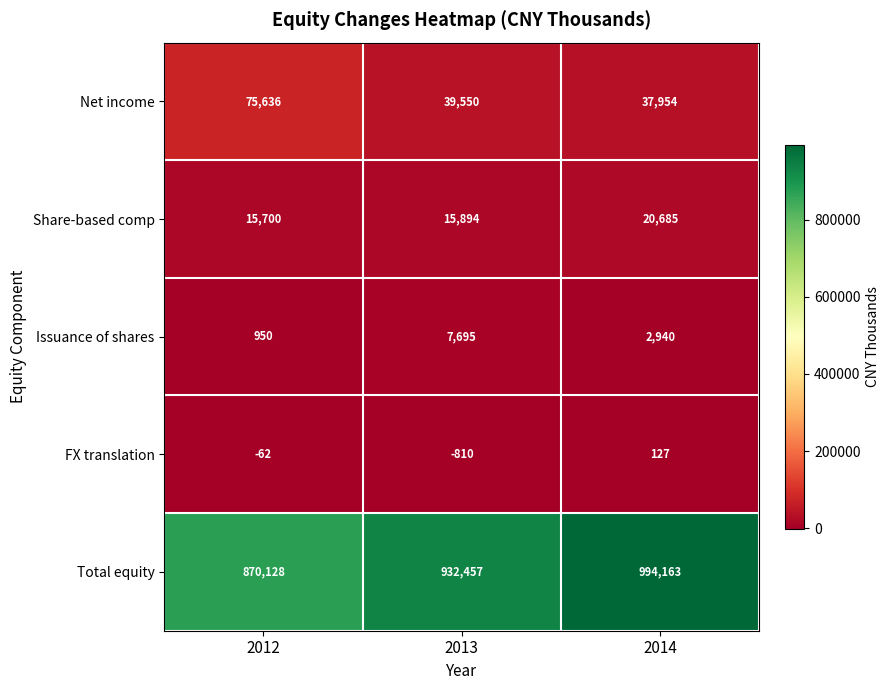

Reading left to right, what are all the values shown in this chart?

Net income: 2012=75636	2013=39550	2014=37954
Share-based comp: 2012=15700	2013=15894	2014=20685
Issuance of shares: 2012=950	2013=7695	2014=2940
FX translation: 2012=-62	2013=-810	2014=127
Total equity: 2012=870128	2013=932457	2014=994163